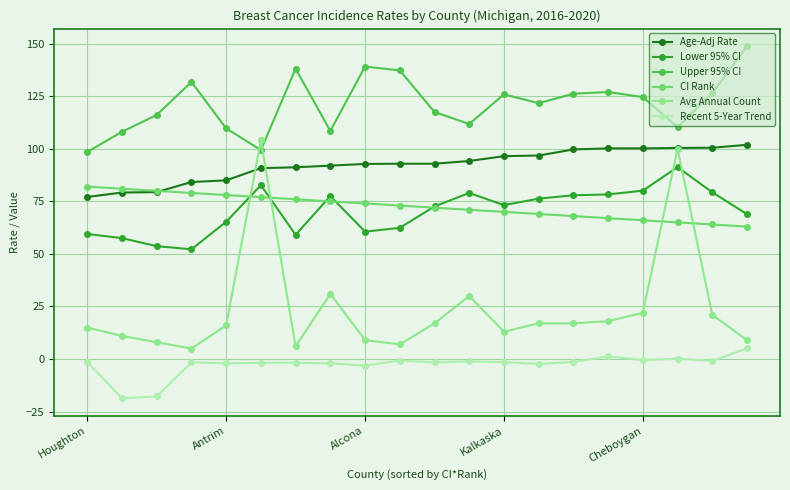

What is the difference between the maximum and minimum values in the Avg Annual Count series?

99.0